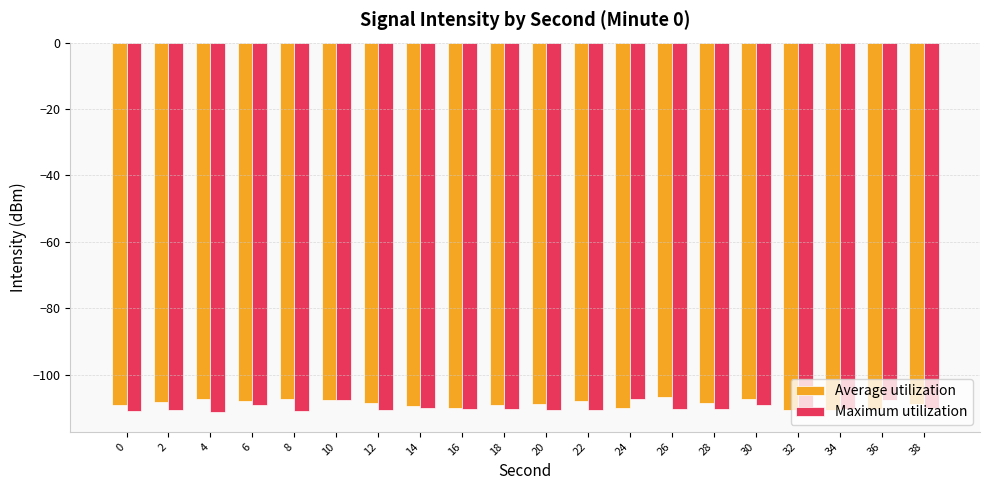

Is it true that Maximum utilization equals -43.7 at 28?

False